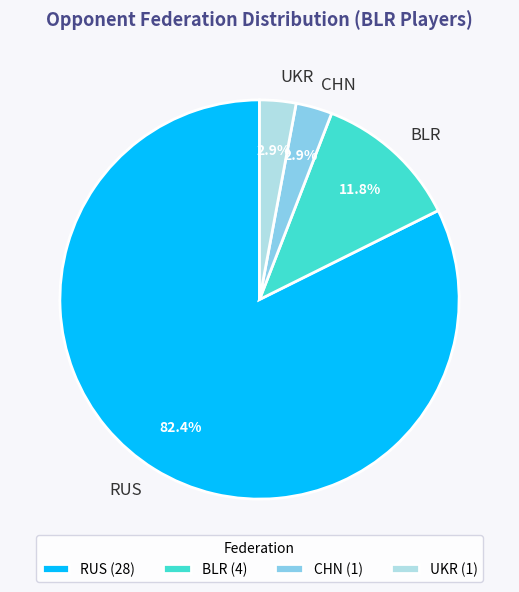

The RUS slice represents 88% of the pie. True or false?

False